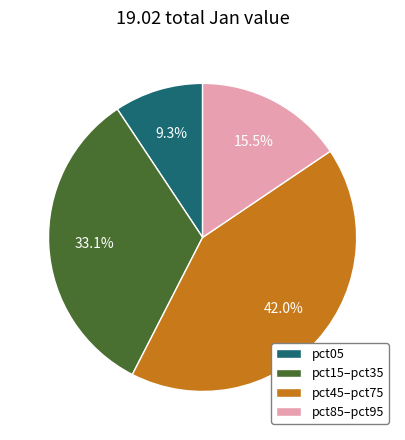

What portion of the pie excludes pct45–pct75?

58.0%